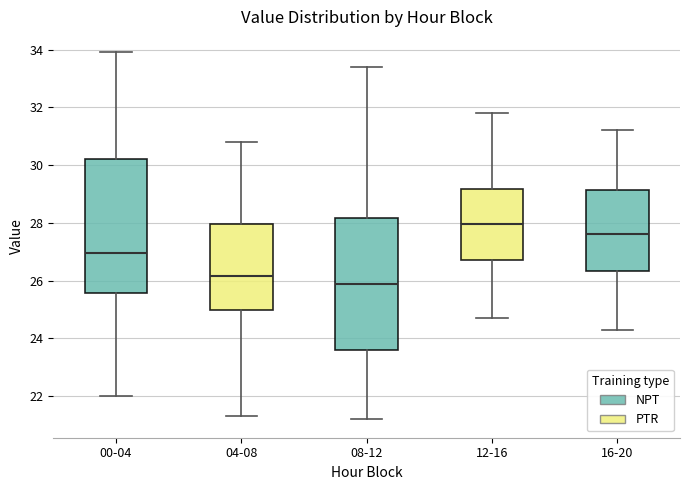

Which box's median line is the lowest?

08-12